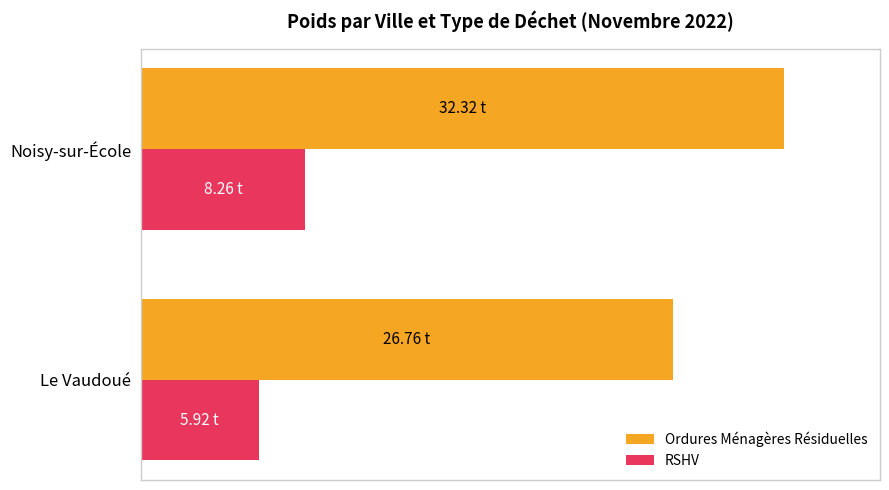

Which series has the largest total across all categories?

Ordures Ménagères Résiduelles